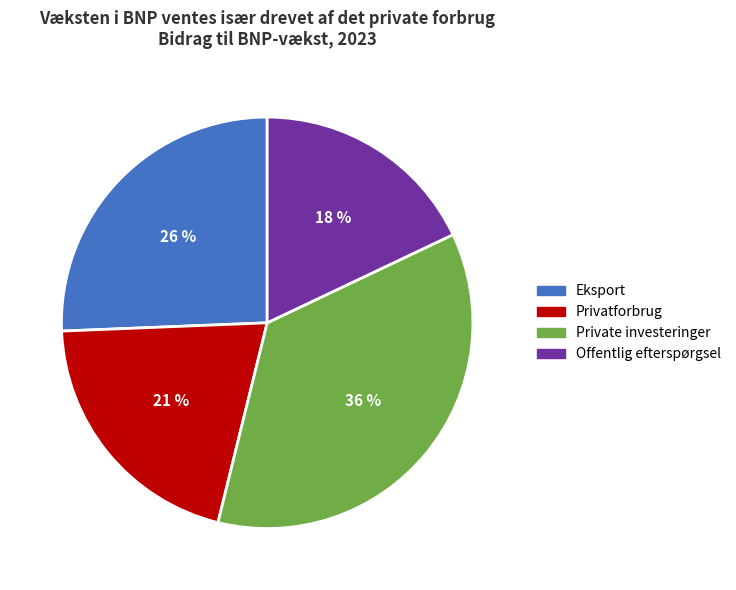

Do Eksport and Offentlig efterspørgsel together represent more than half of the pie?

No